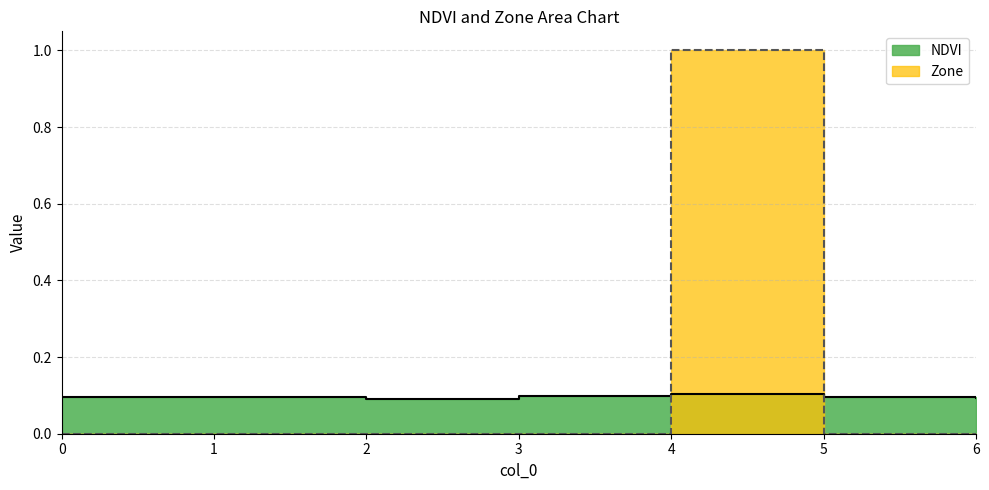

What is the maximum value shown in the chart?

1.0